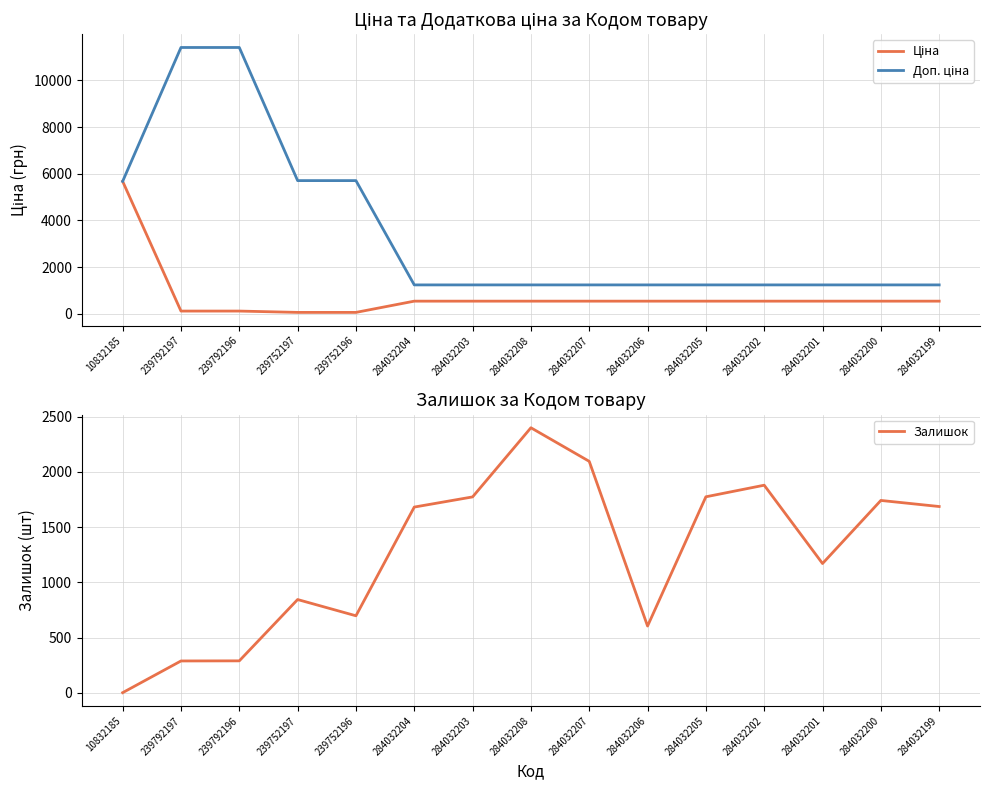

What is the average value of the Доп. ціна series?

3483.8